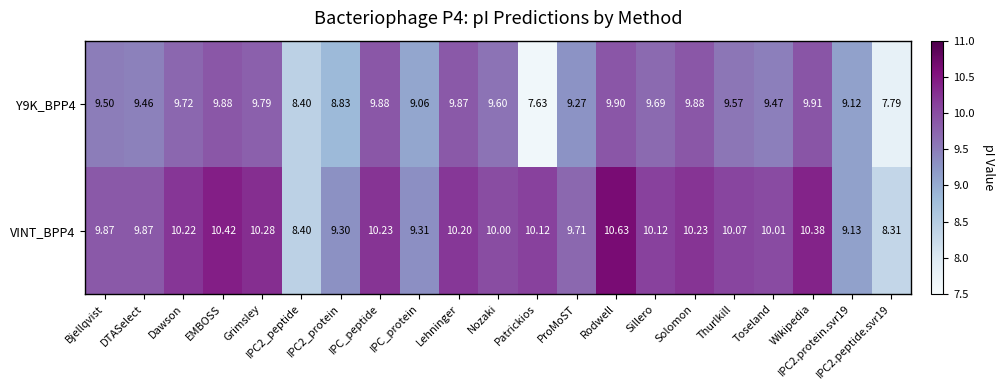

Rank the series by their maximum value, from highest to lowest.

VINT_BPP4, Y9K_BPP4